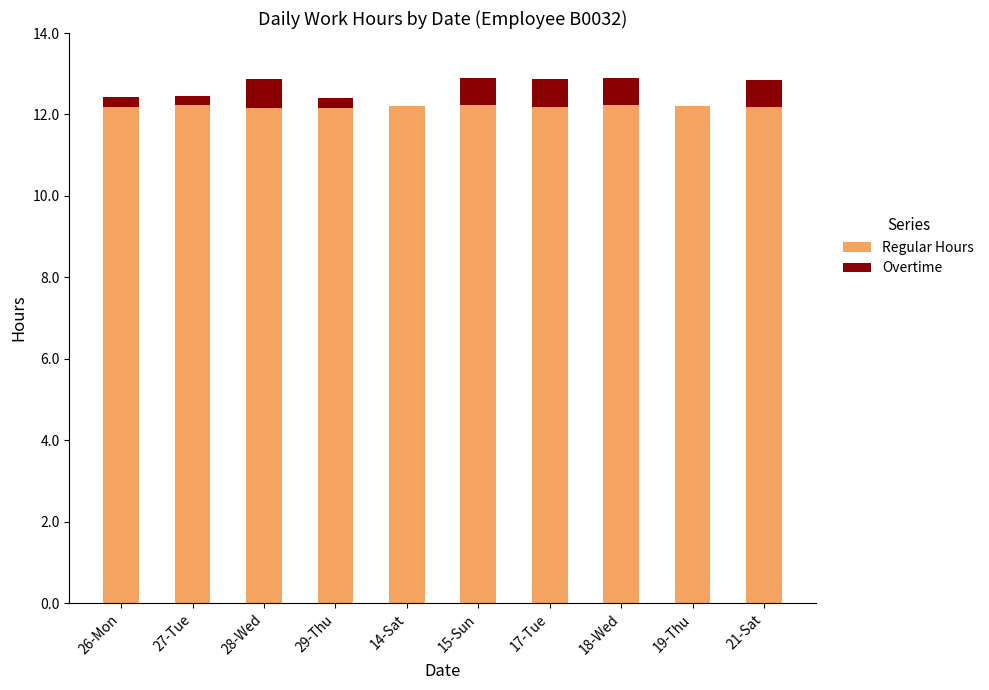

What is the total value across all series at 19-Thu?

12.2